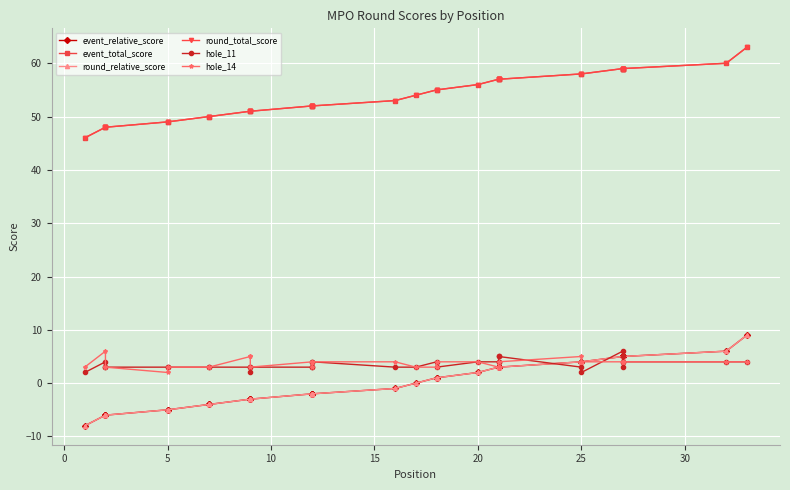

Which series has the largest total across all categories?

event_total_score